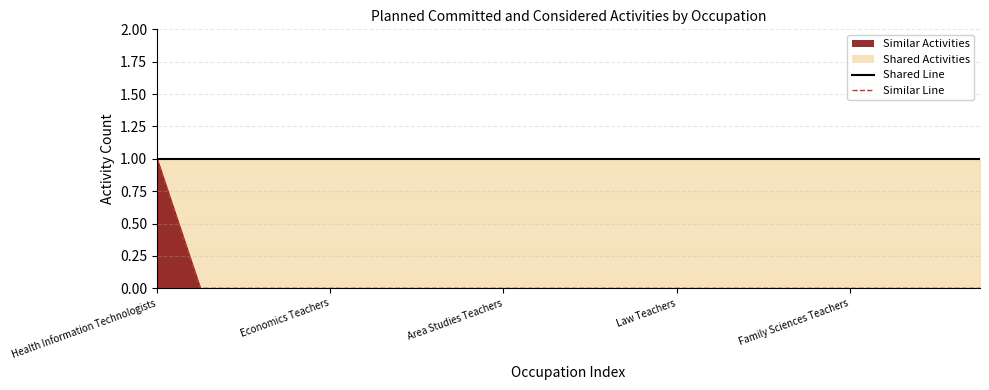

What is the spread (max minus min) of values at 5?

1